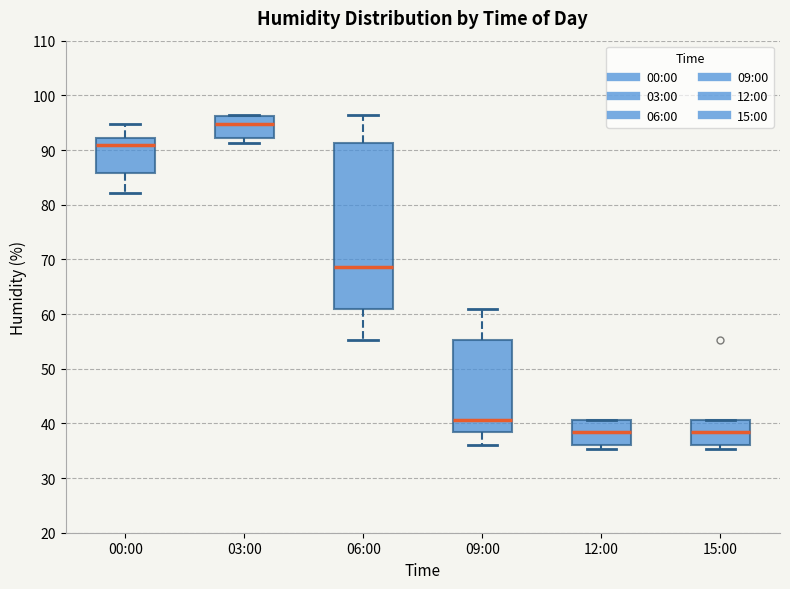

Which box is the tallest, from its lower edge to its upper edge?

06:00